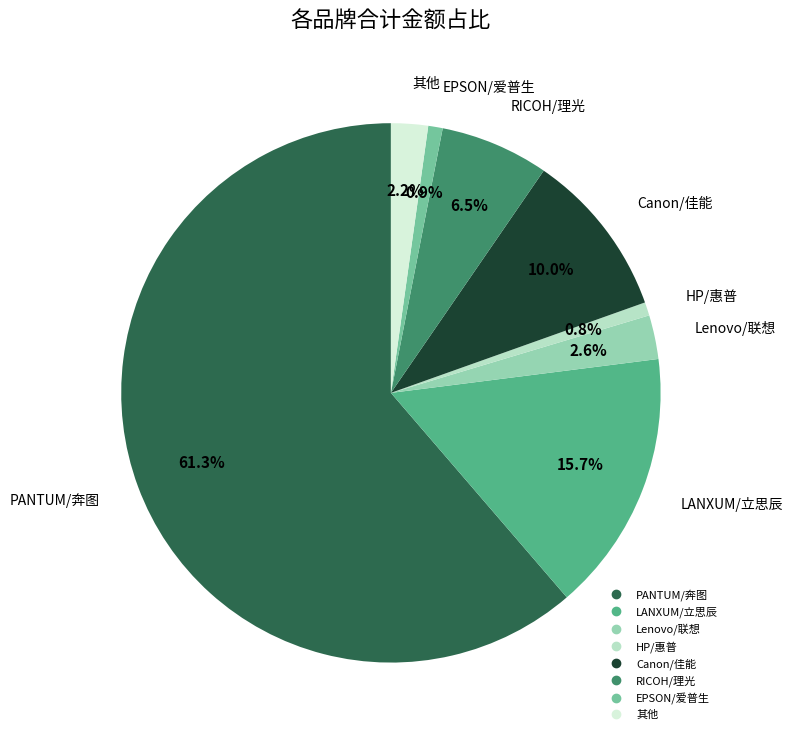

Is there a majority slice in this chart?

Yes